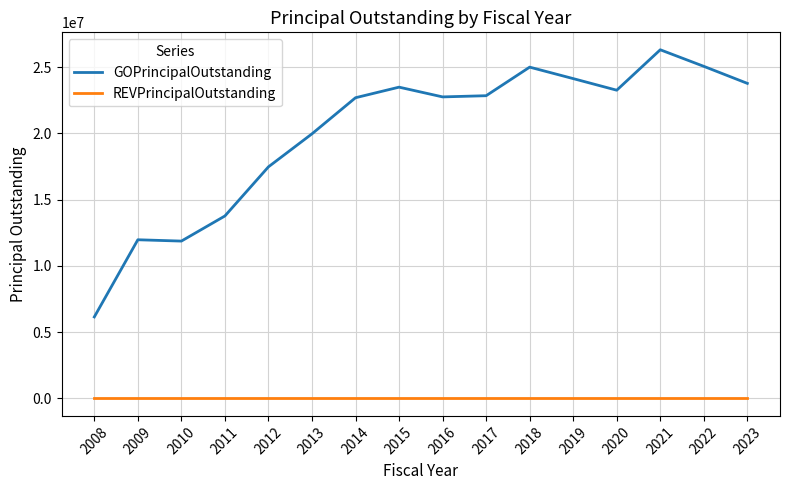

How many lines are shown in the chart?

2